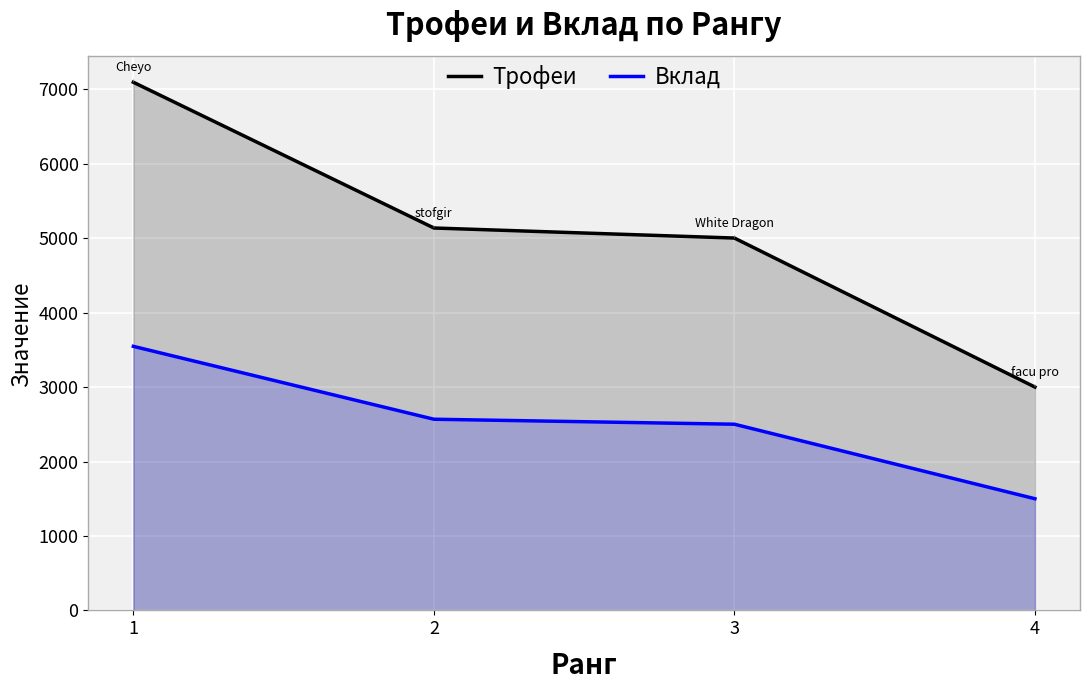

List the series in order of their overall mean, highest first.

Трофеи, Вклад